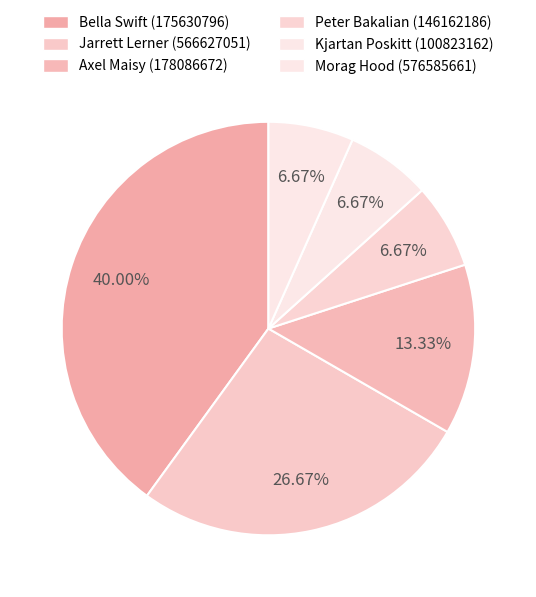

Count the number of slices in the pie.

6